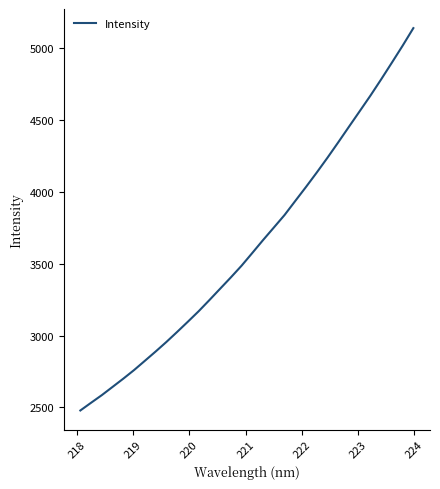

Does the chart have visible grid lines?

No